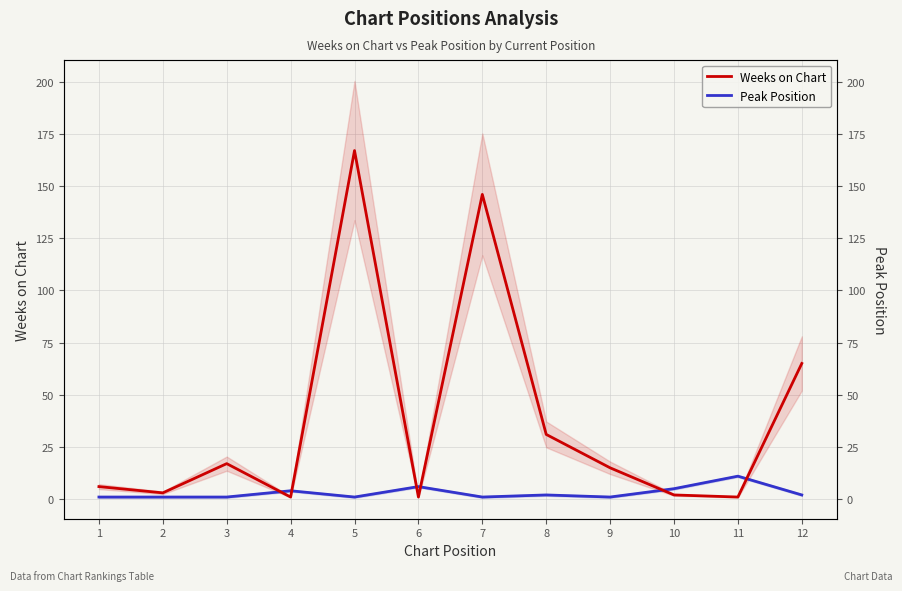

What is the spread (max minus min) of values at 6?

5